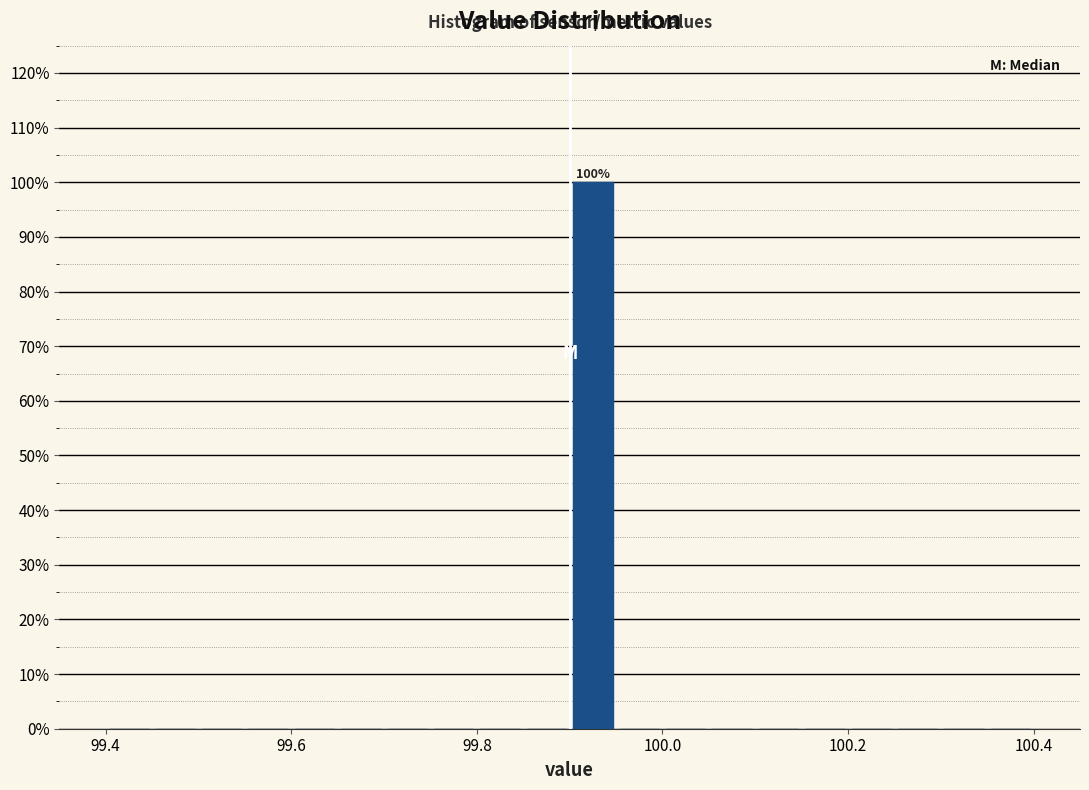

Read against the x-axis, roughly where is the centre of the tallest bar?

99.92